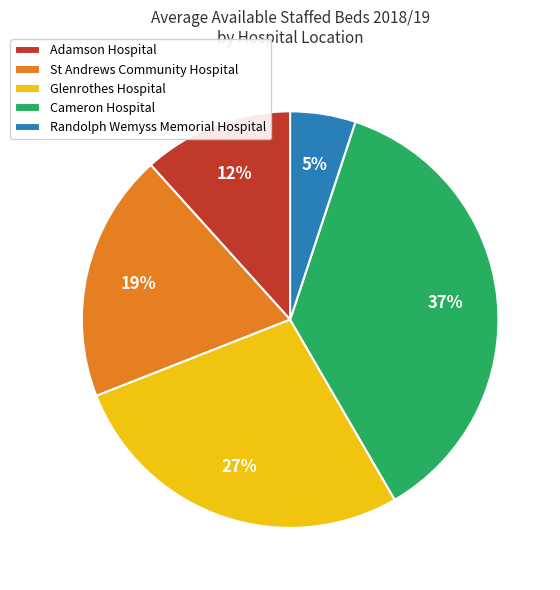

To the nearest percent, what percentage of the pie is St Andrews Community Hospital?

19%